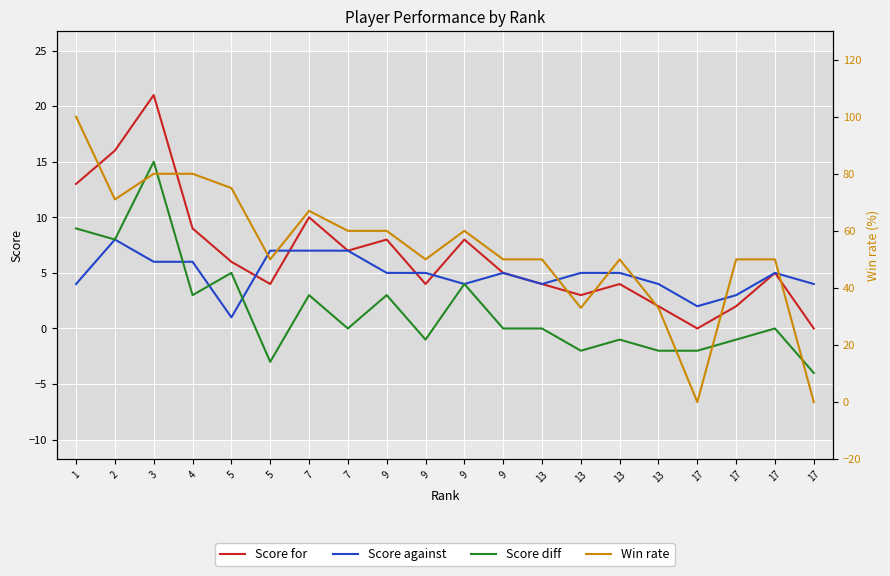

How many data points in Score diff are above 0?

8